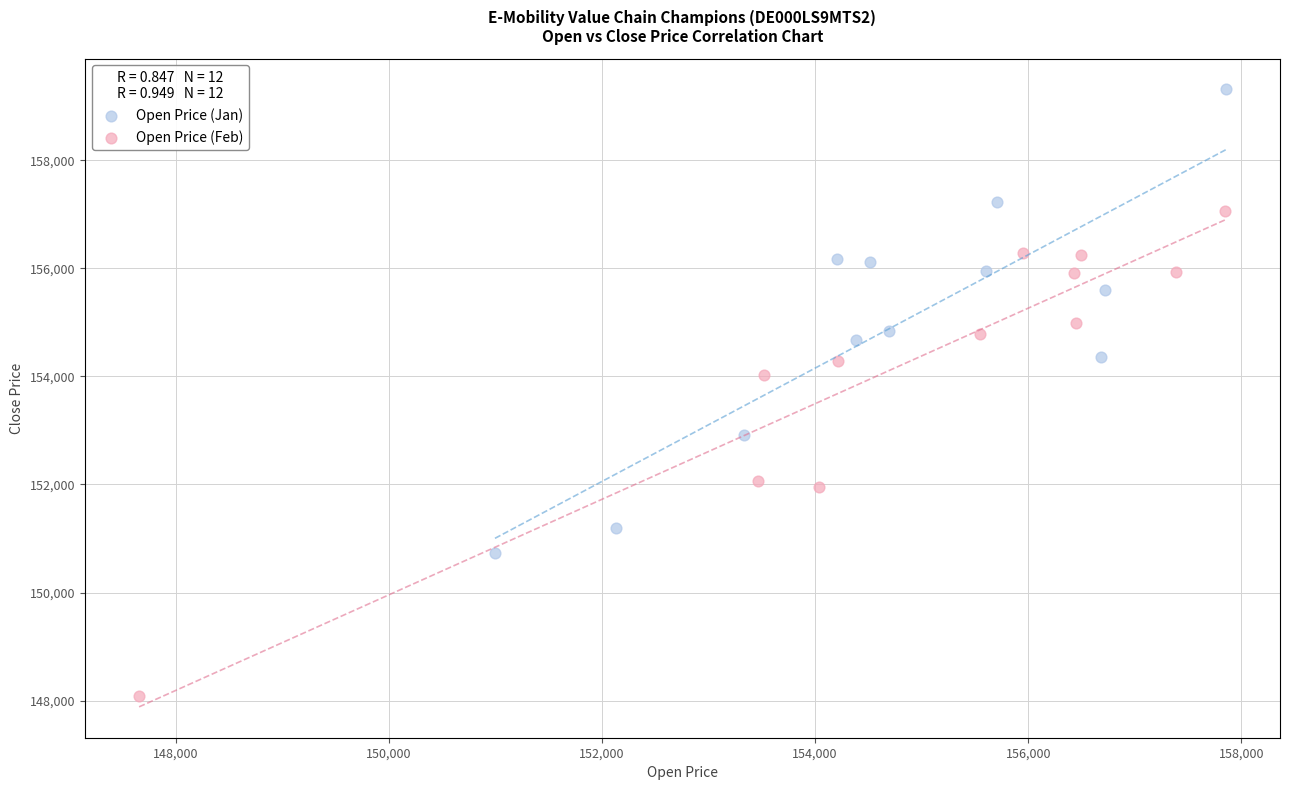

Which series has the largest Y range (max minus min)?

Open Price (Feb)